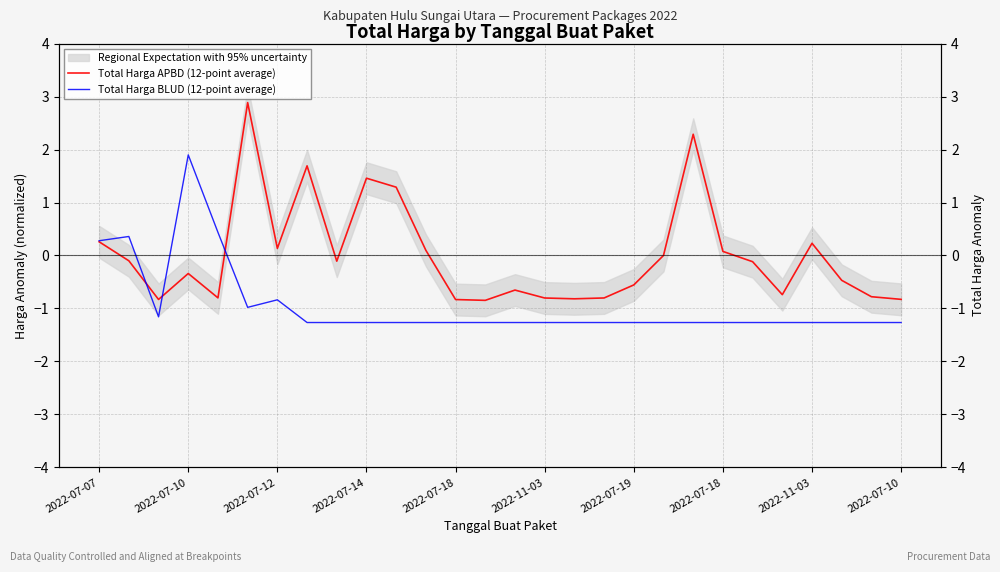

How many intersections are there between Total Harga BLUD (12-point average) and Total Harga APBD (12-point average)?

3